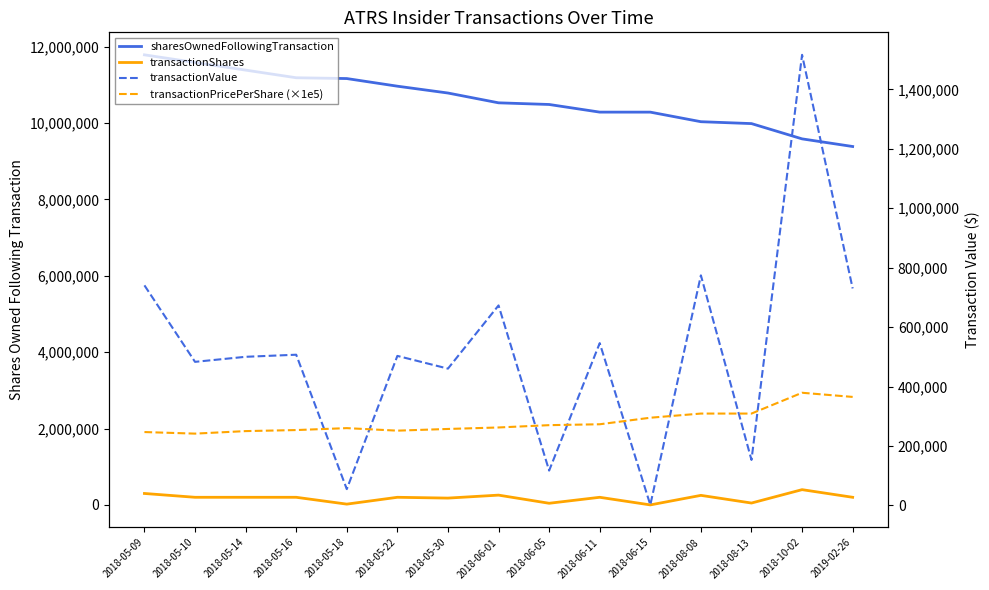

How many values in the transactionValue series exceed 503000?

7